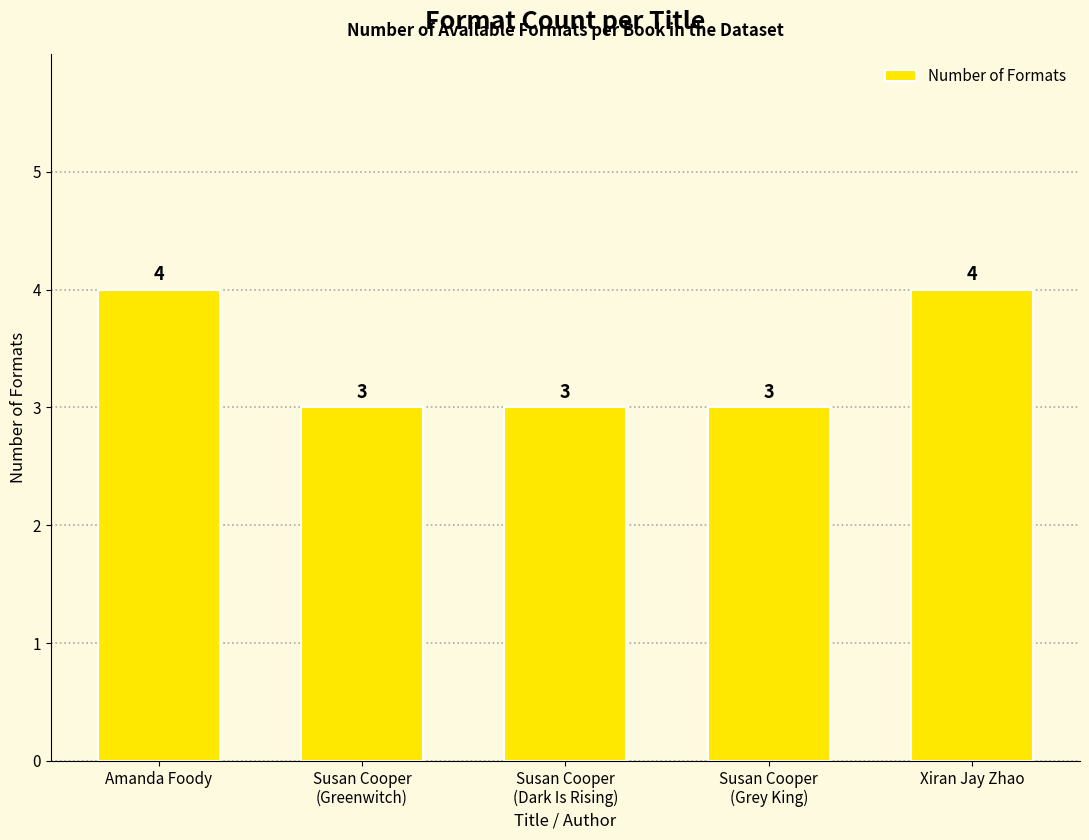

What is the label of the 5th bar from the right?

Amanda Foody